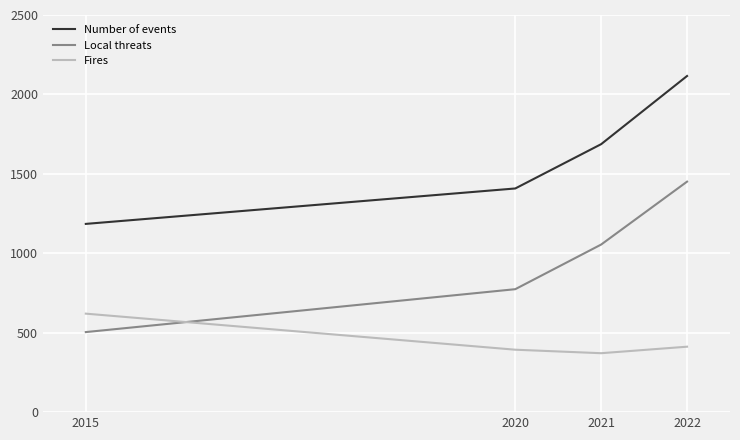

Reading left to right, transcribe all the data shown in this chart.

Number of events: 2015=1185	2020=1408	2021=1687	2022=2116
Local threats: 2015=504	2020=774	2021=1055	2022=1451
Fires: 2015=620	2020=393	2021=371	2022=412